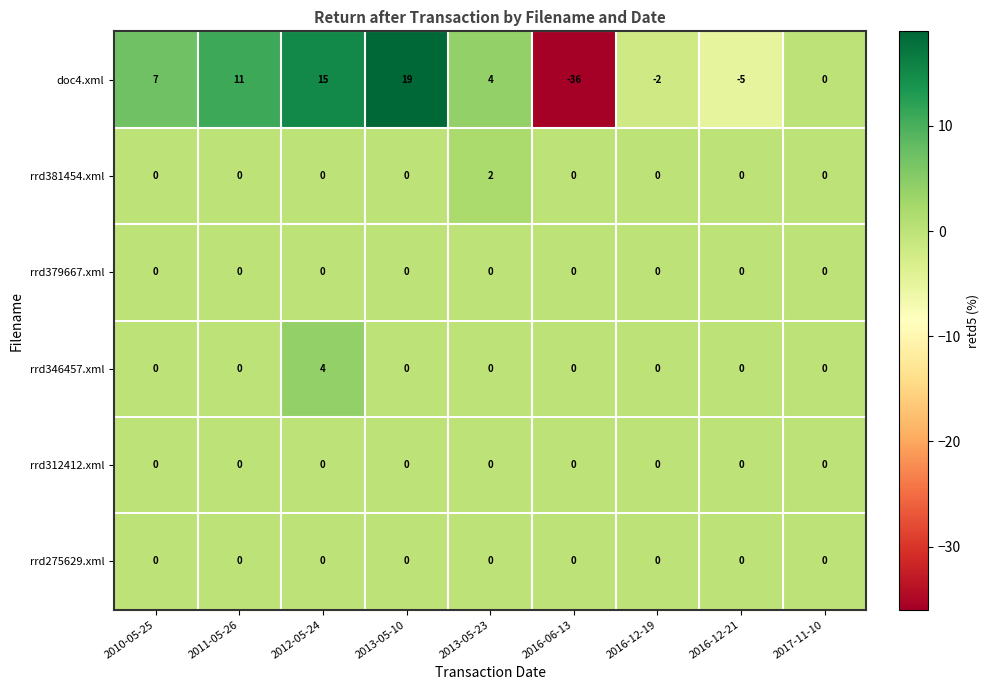

How many categories are shown in the chart?

9